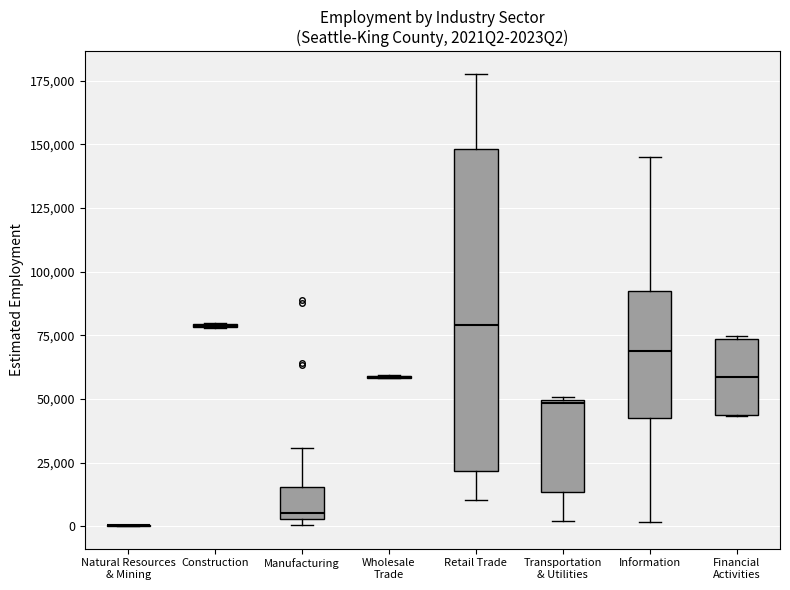

Reading left to right, transcribe this box plot: for each box, give where its median line is, the range the box spans, and where its two whiskers end, as read against the y-axis. The values are not printed on the chart, so give them approximately, as read against the axis.

Natural Resources & Mining: box collapsed to a line at 0, whiskers 0 to 0
Construction: box collapsed to a line at 80000, whiskers 80000 to 80000
Manufacturing: median 5000 (just above the box's lower edge), box 5000 to 15000, whiskers 0 to 30000
Wholesale Trade: box collapsed to a line at 60000, whiskers 60000 to 60000
Retail Trade: median 80000, box 20000 to 150000, whiskers 10000 to 180000
Transportation & Utilities: median 50000, box 15000 to 50000, whiskers 0 to 50000
Information: median 70000, box 45000 to 95000, whiskers 0 to 145000
Financial Activities: median 60000, box 45000 to 75000, whiskers 45000 to 75000